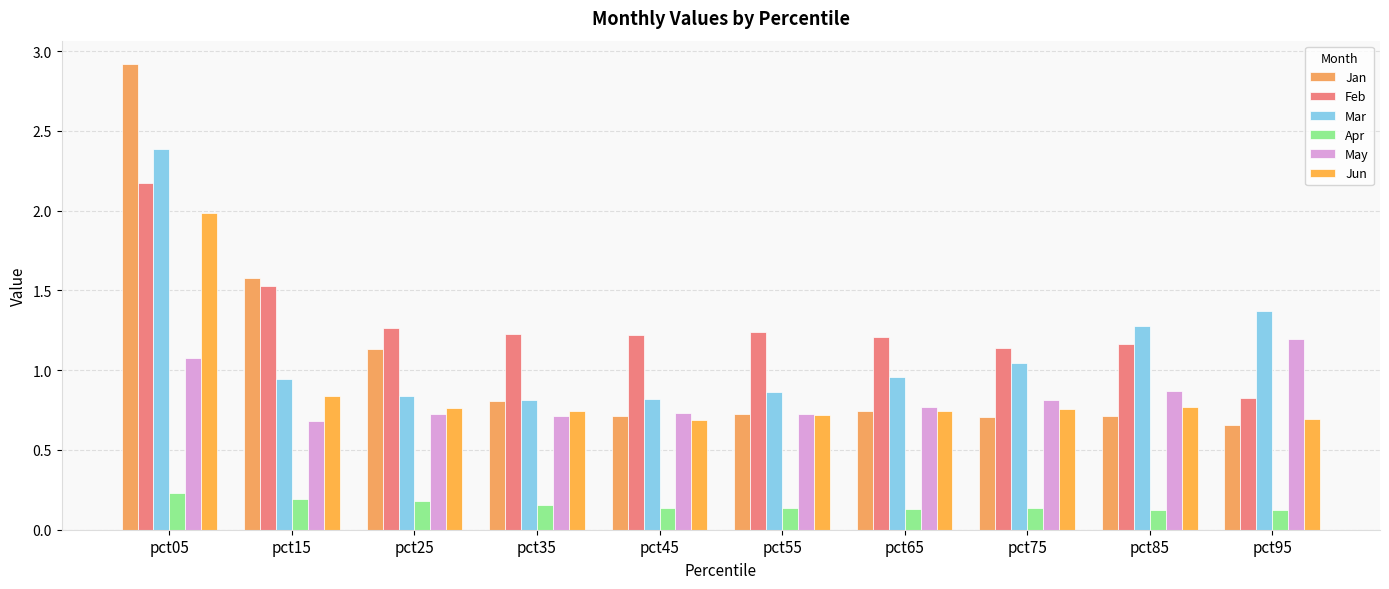

How many bars are there in each group?

6